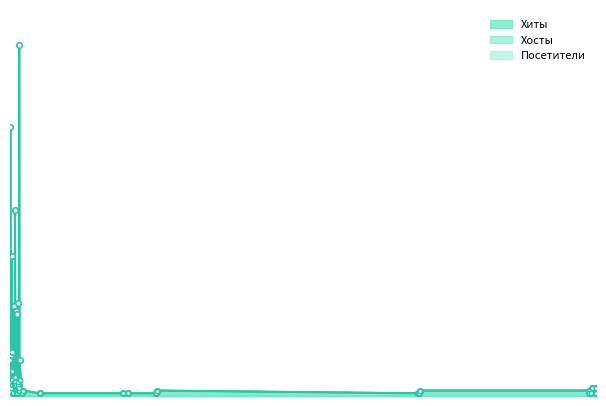

Where does the Посетители series first go above 2?

2019-12-04